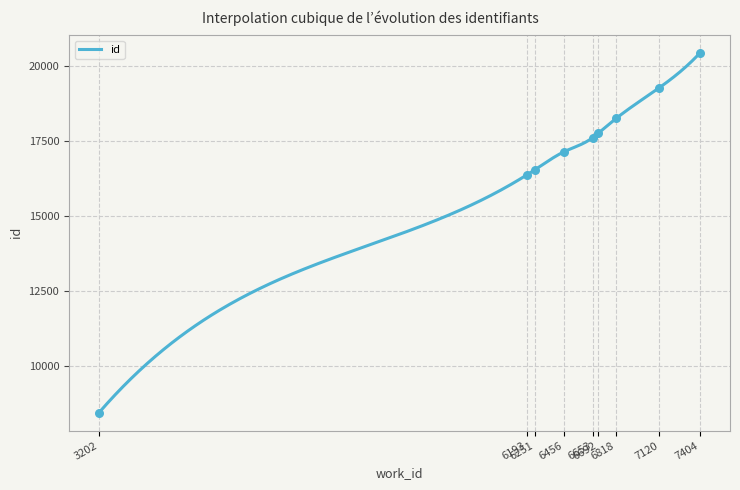

What is the ratio of the value at 6456 to the value at 7120?

0.9